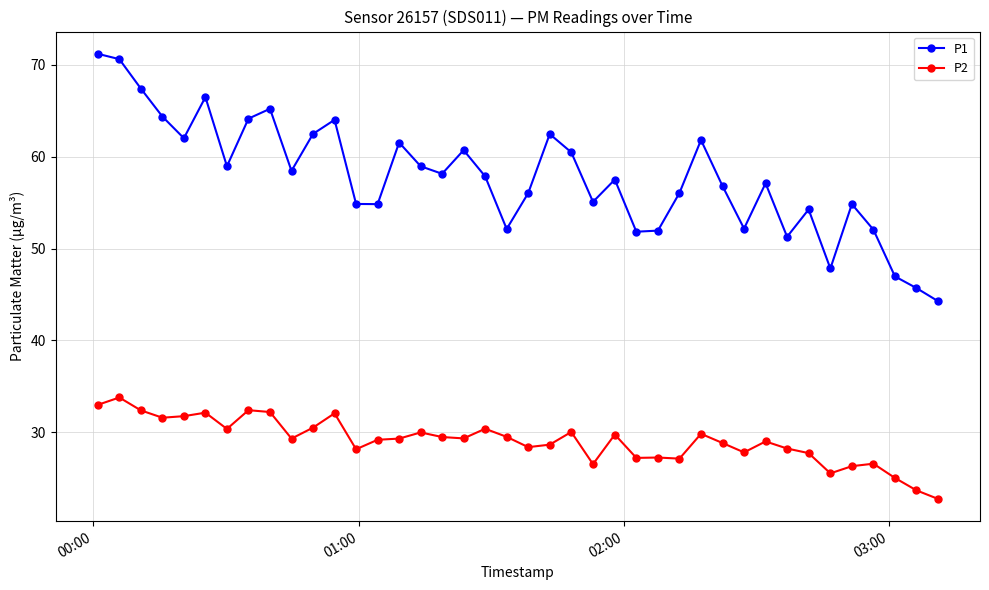

Which series has the largest total across all categories?

P1